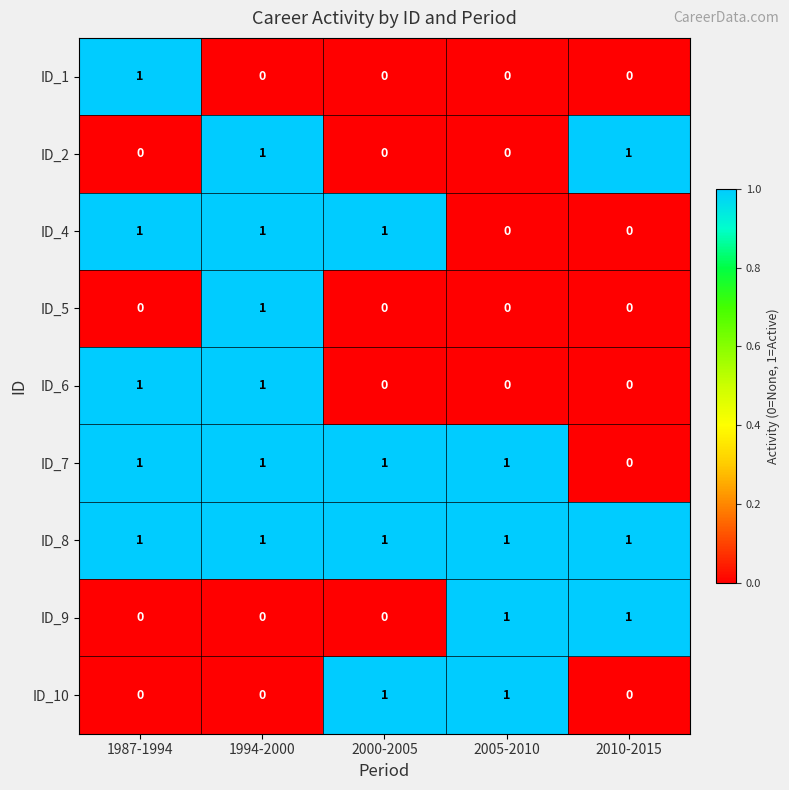

The ID_5 series shows 1 at 1994-2000. True or false?

True